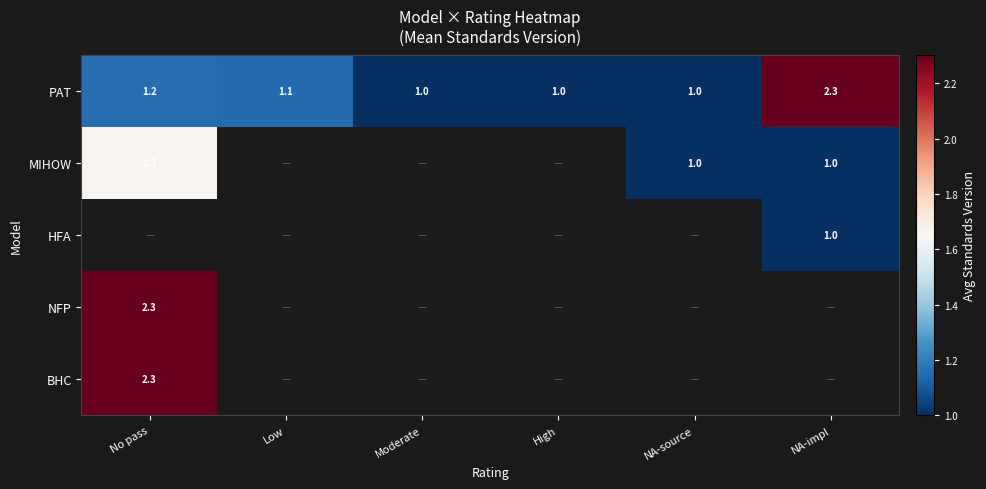

What is the maximum value for NFP?

2.3